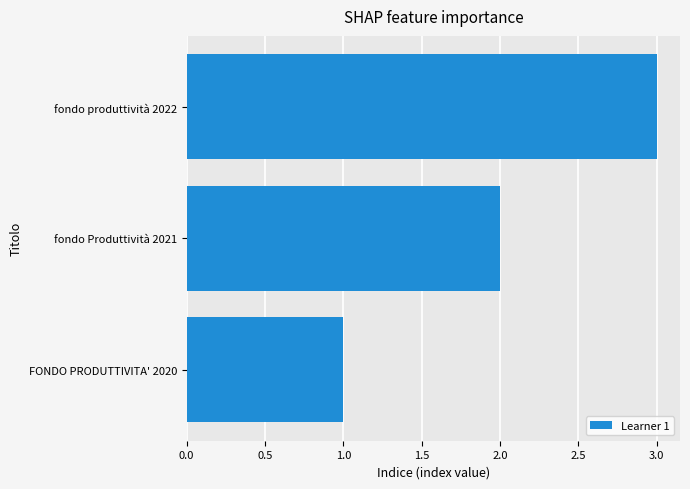

What is the change in value from fondo Produttività 2021 to fondo produttività 2022?

+1